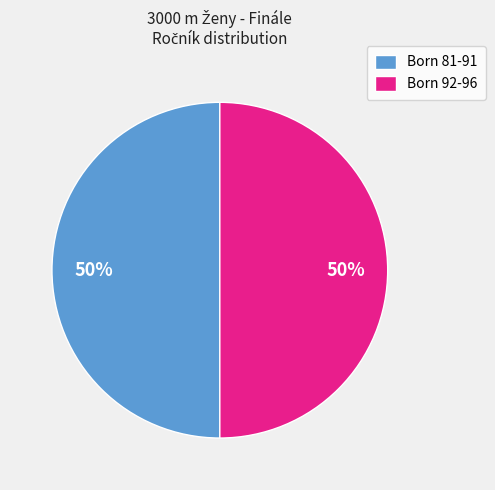

Is it true that Born 92-96 is 50% of the pie?

True